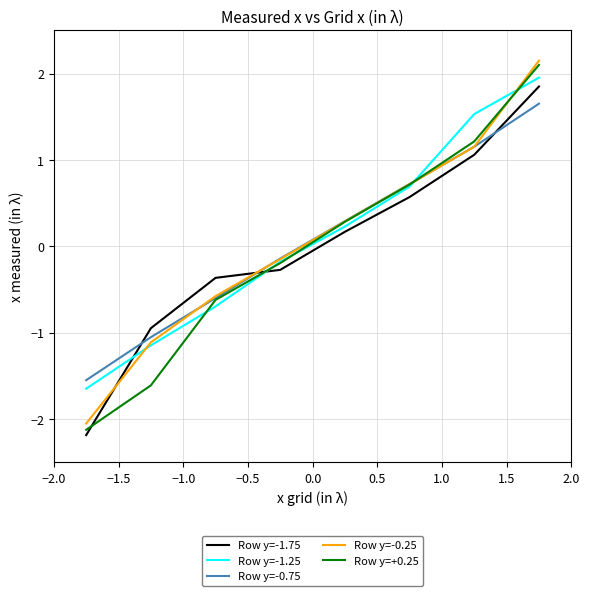

Which series has the largest range (max minus min)?

Row y=+0.25